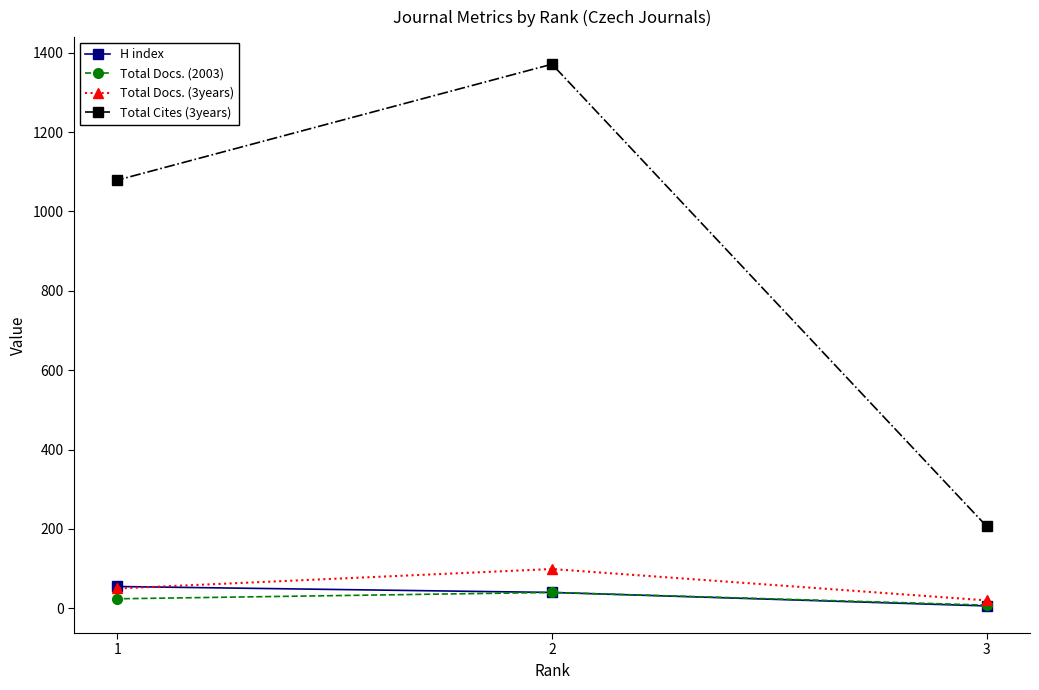

Which series has the widest spread of values?

Total Cites (3years)